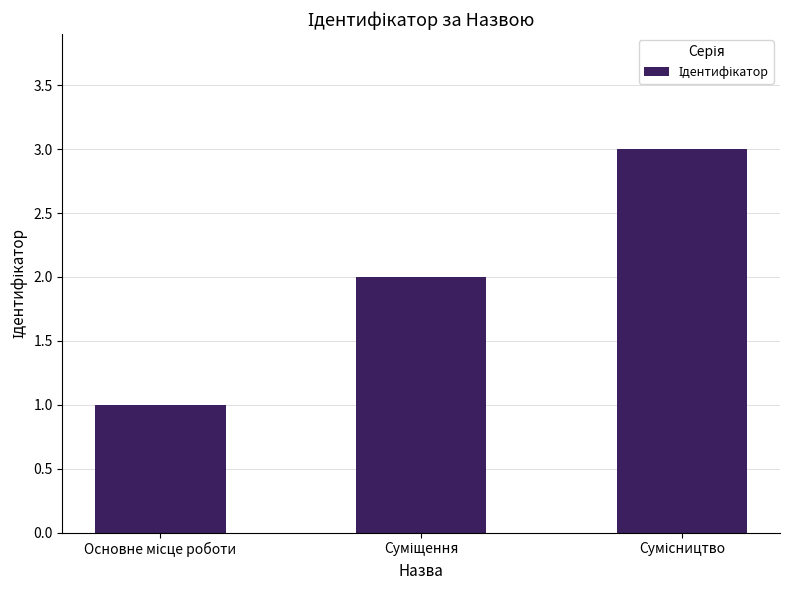

What is the difference between the maximum and minimum values?

2